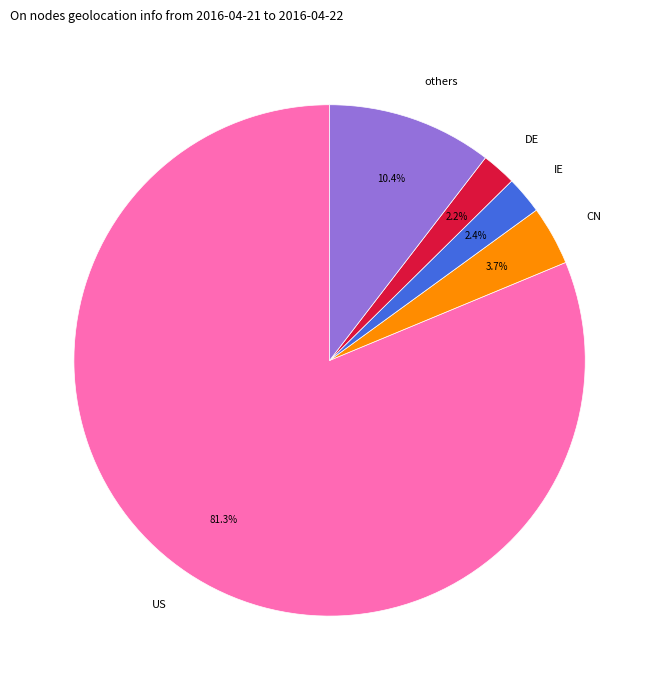

Is there a majority slice in this chart?

Yes